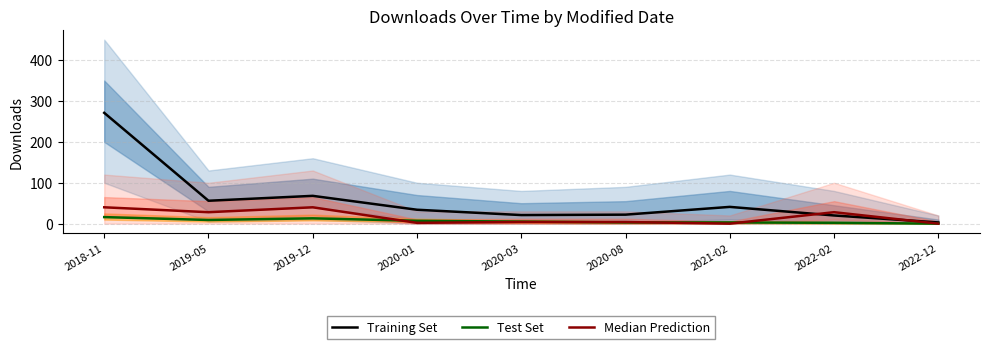

What is the label of the 7th point from the right?

2019-12